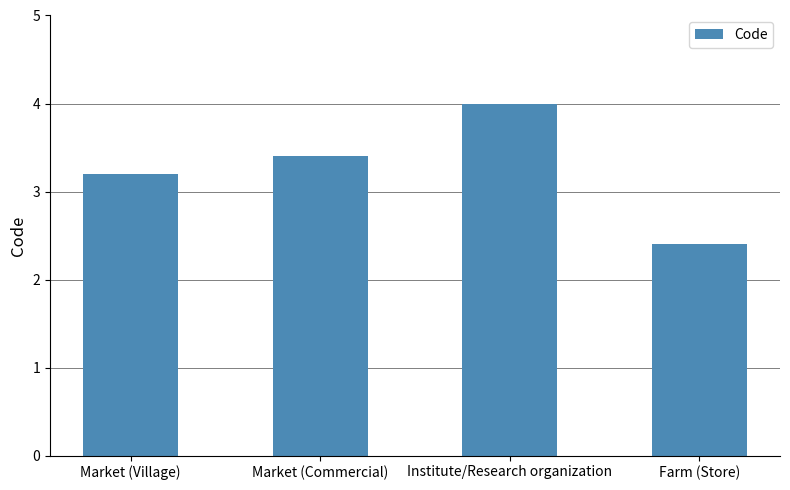

Which category has the highest value across all series?

Institute/Research organization